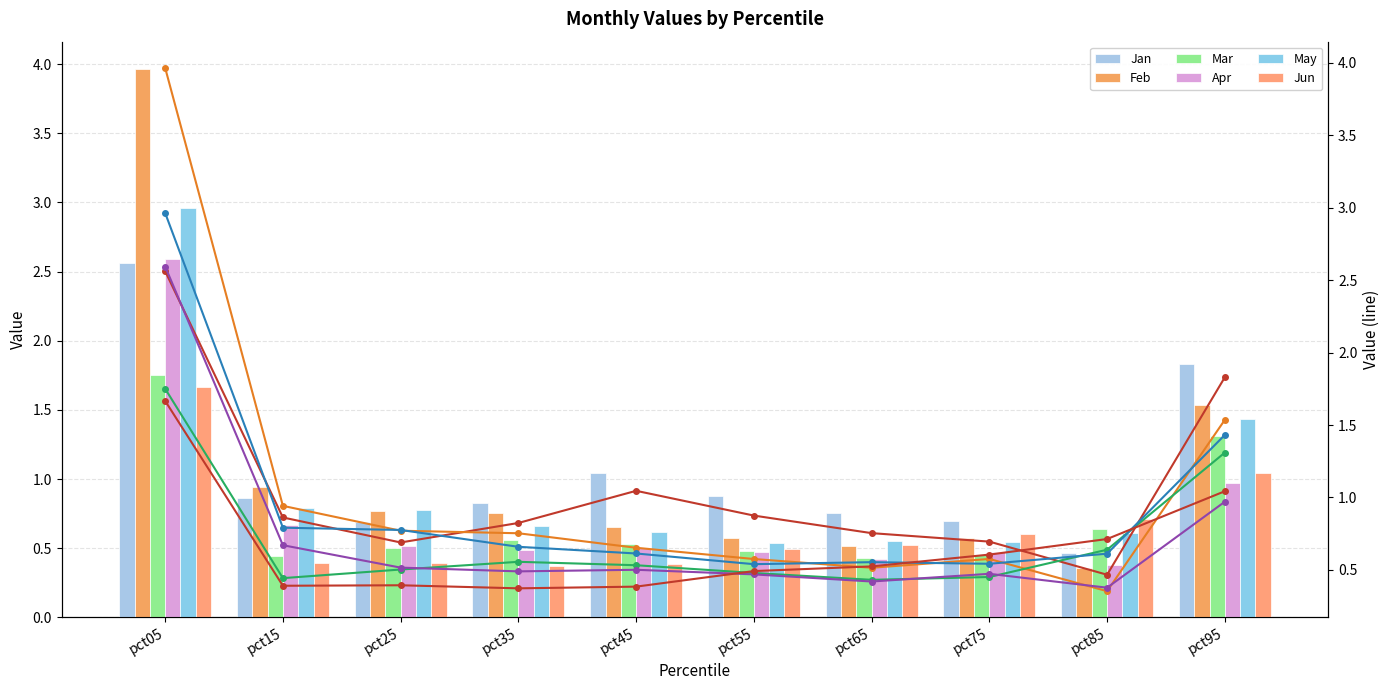

What value does the Jan series have at pct95?

1.8